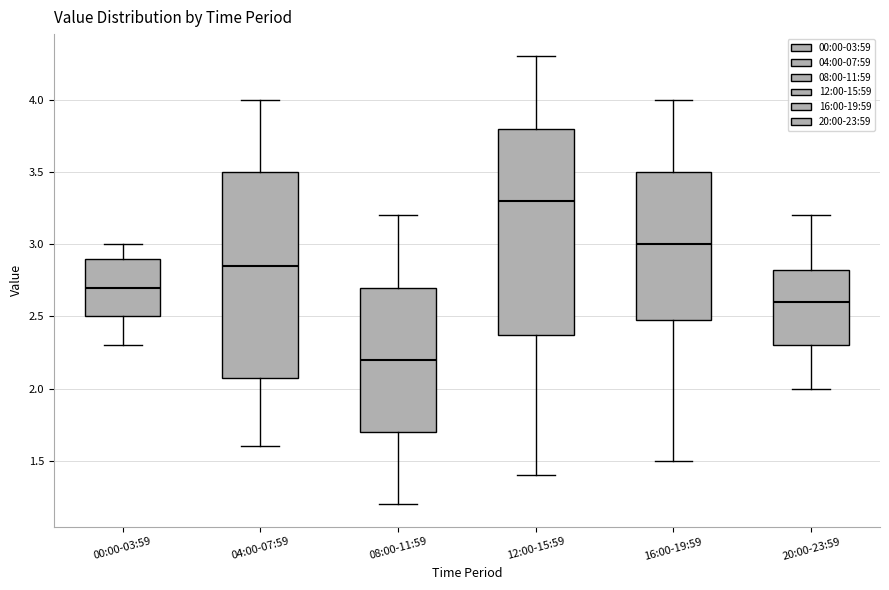

Where is the upper edge of the box for 20:00-23:59 on the y-axis? The values are not printed on the chart, so give them approximately, as read against the axis.

2.85